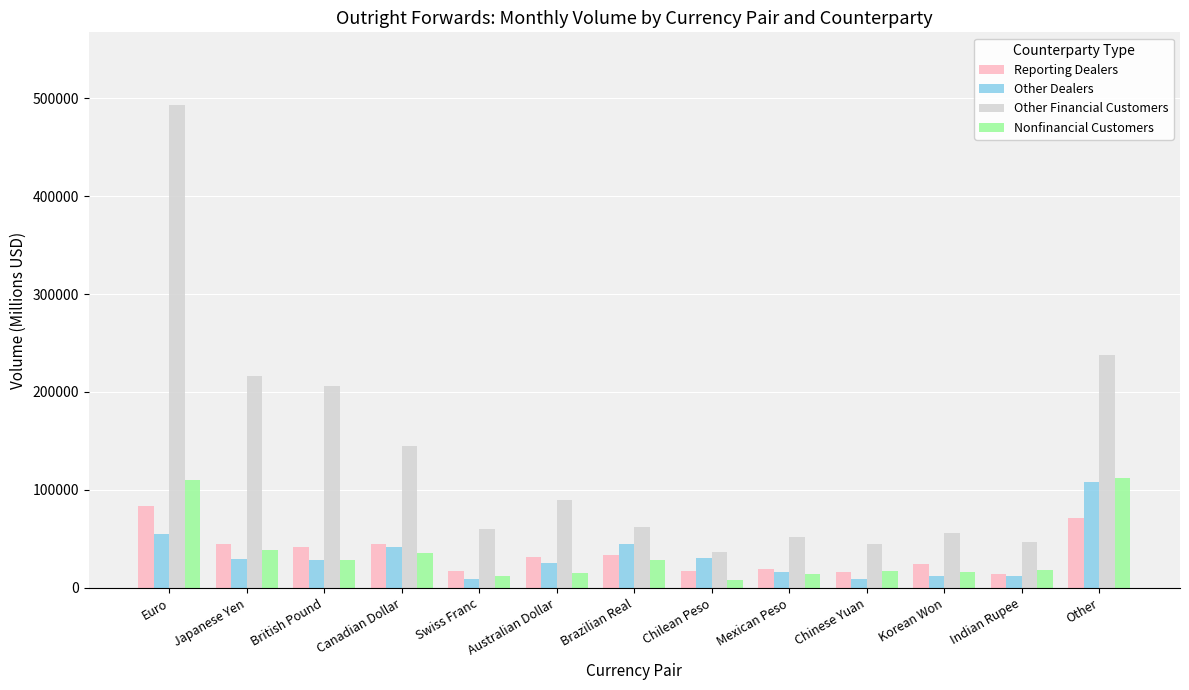

At which category is the sum across all series the highest?

Euro